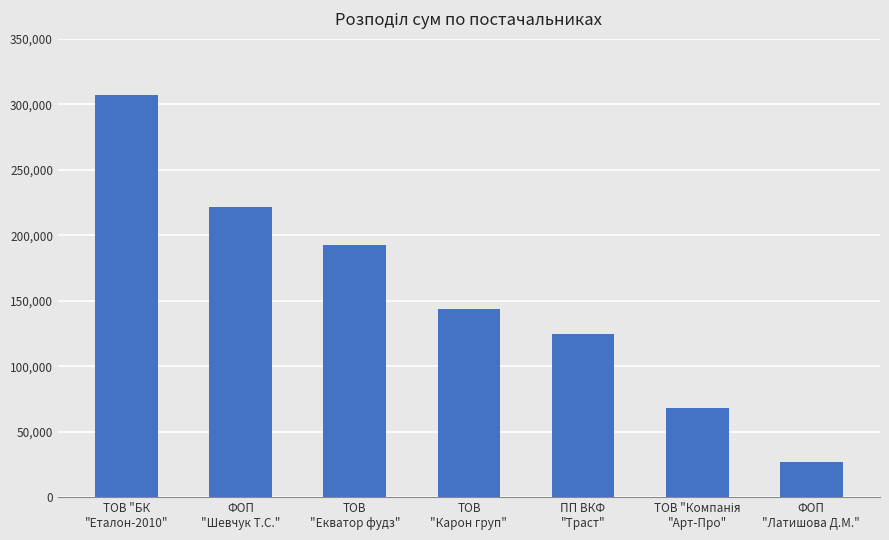

Are the bars horizontal?

No